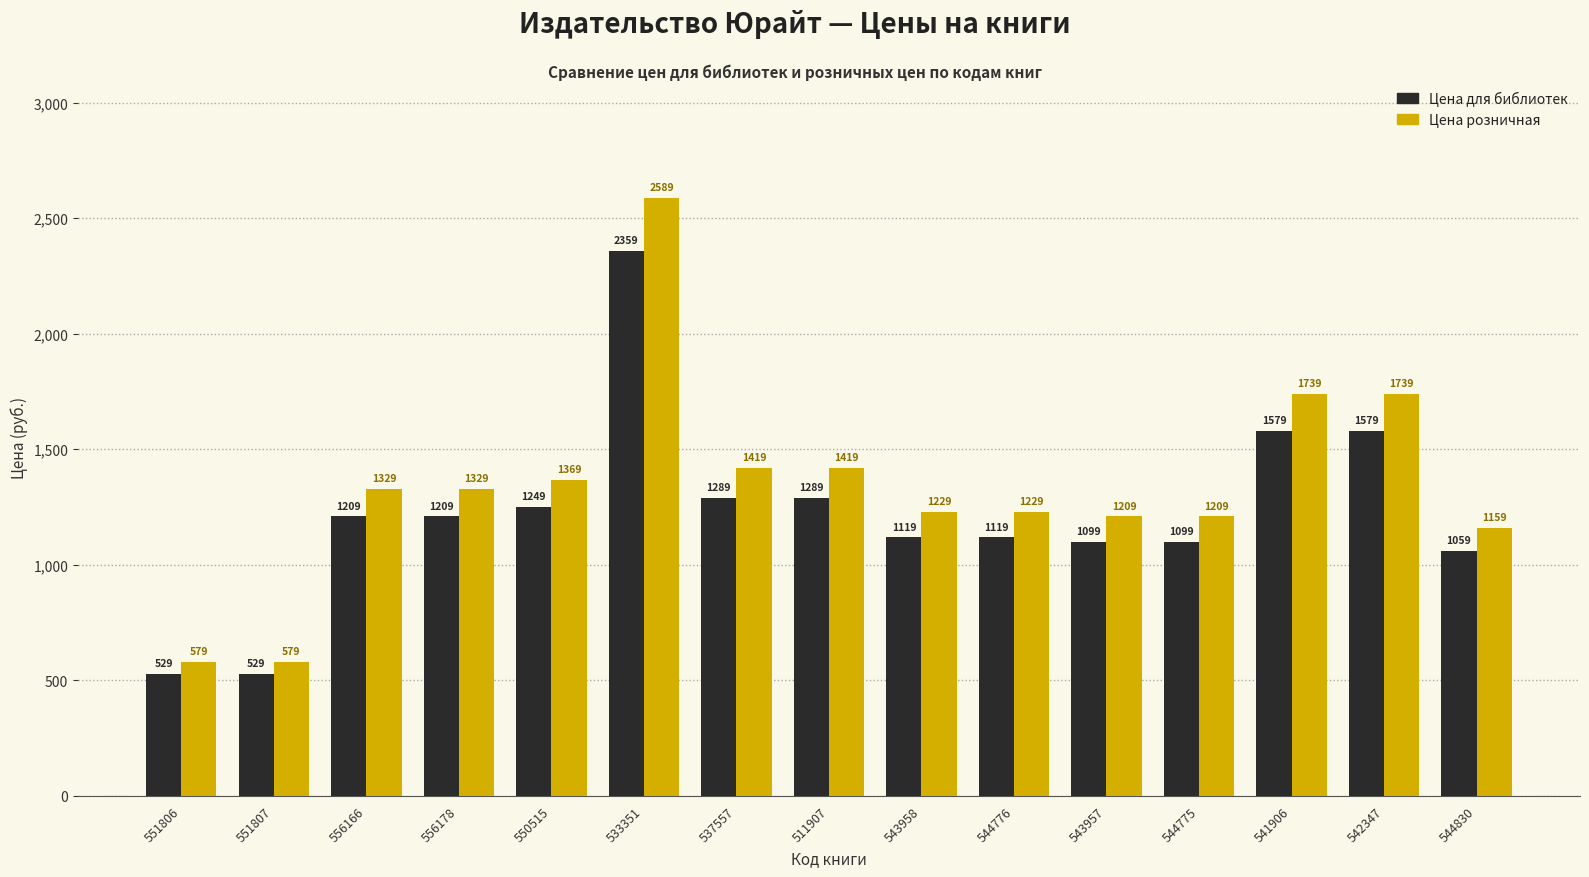

Is it true that Цена розничная equals 1739 at 541906?

True